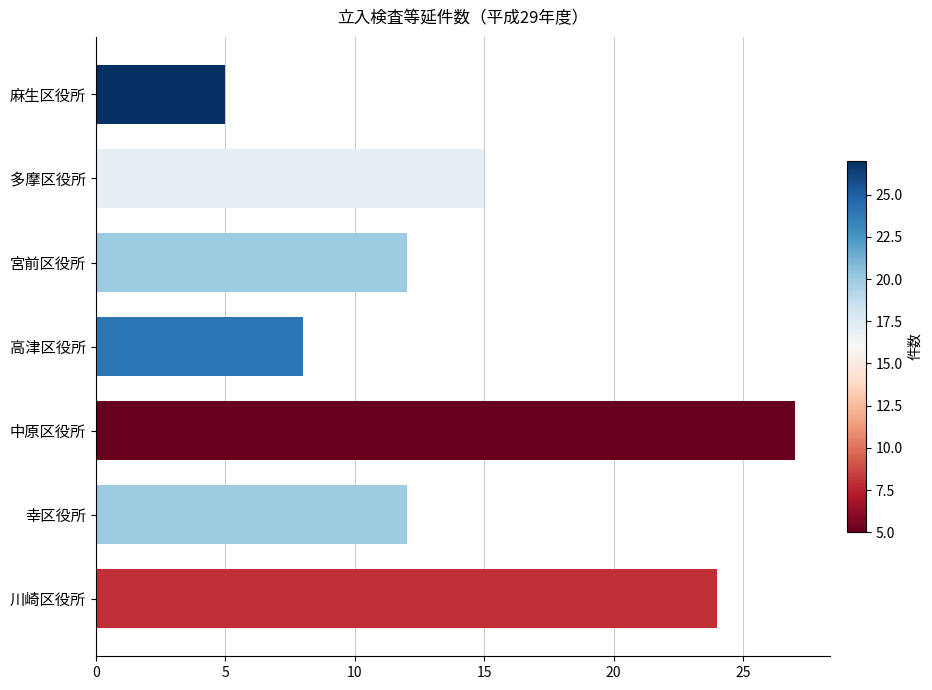

At which label is the value closest to 16?

多摩区役所